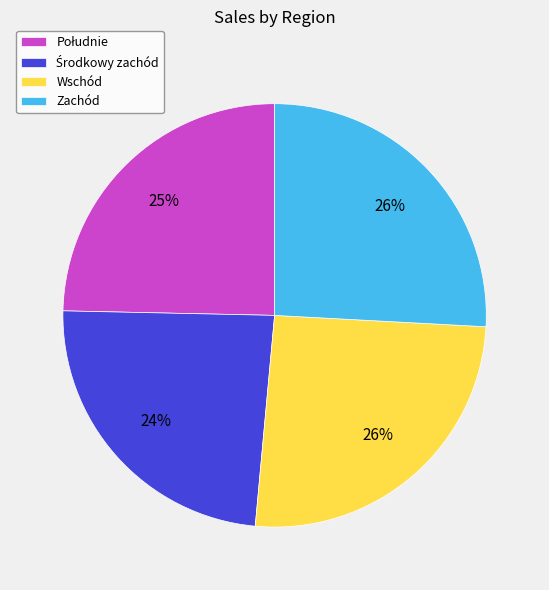

Does any single category account for the majority?

No